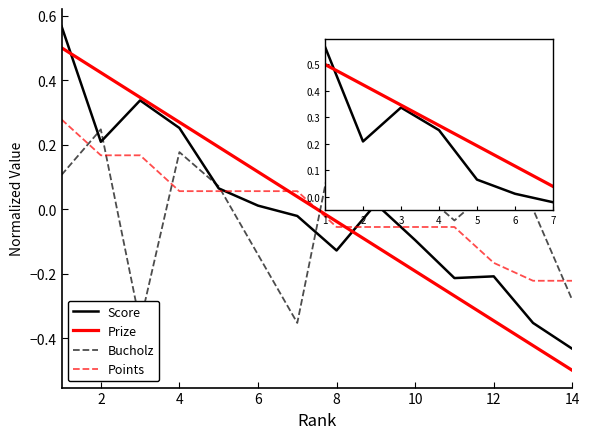

What are all the series names shown in the legend?

Score, Prize, Bucholz, Points